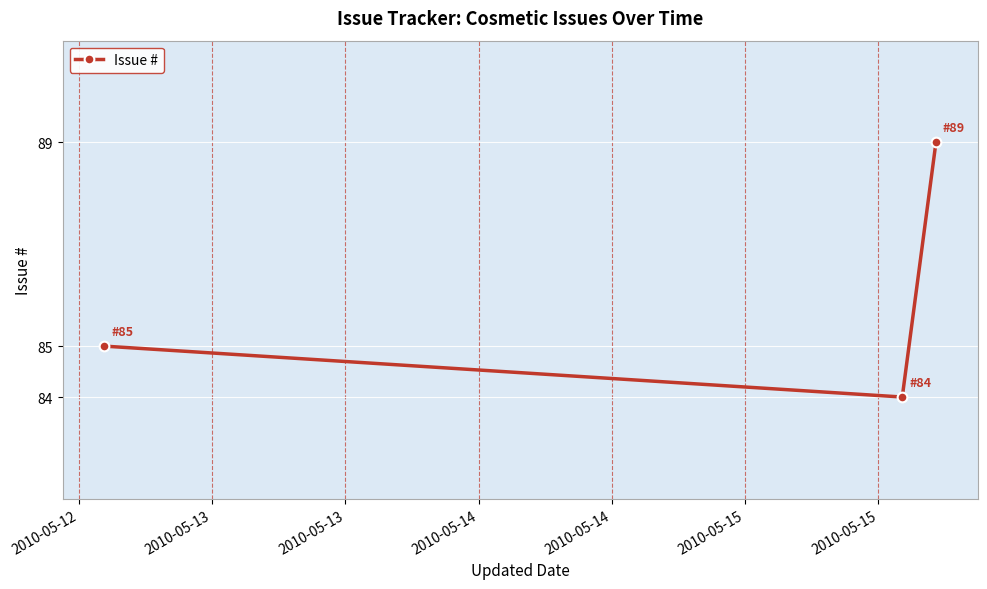

What is the maximum value shown in the chart?

89